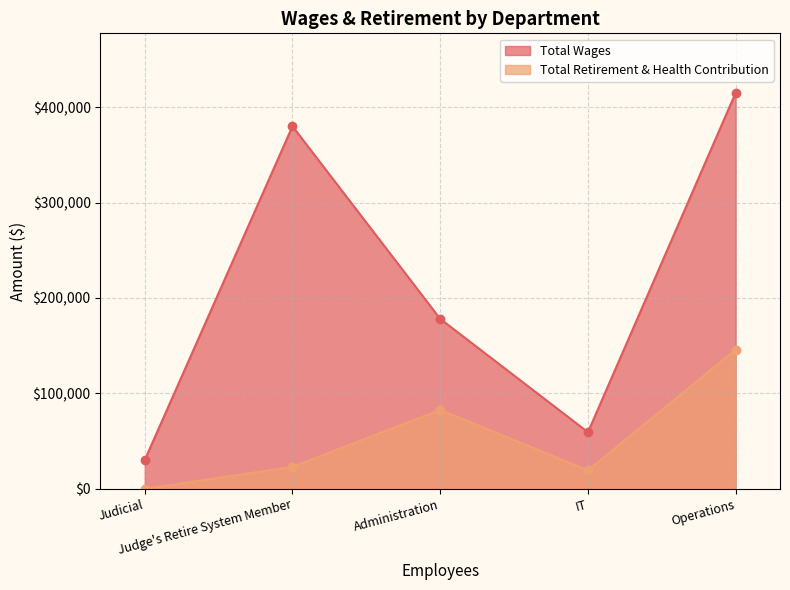

What is the approximate value of Total Wages at Operations, to the nearest 50?

415100